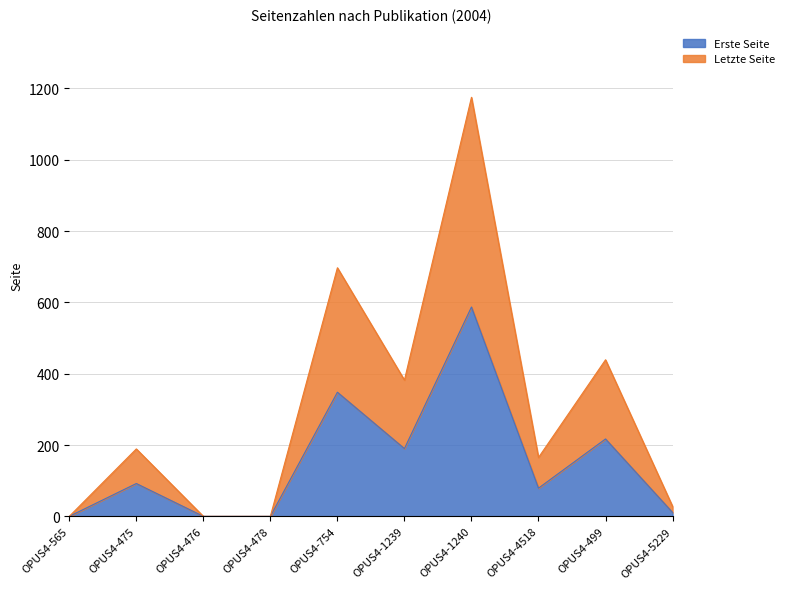

Which category has the highest value in the Erste Seite series?

OPUS4-1240